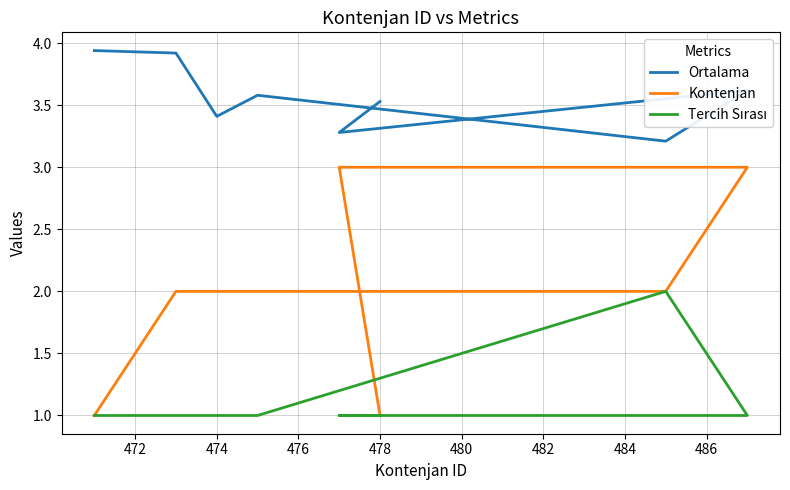

True or false: Ortalama and Kontenjan cross at least once.

False